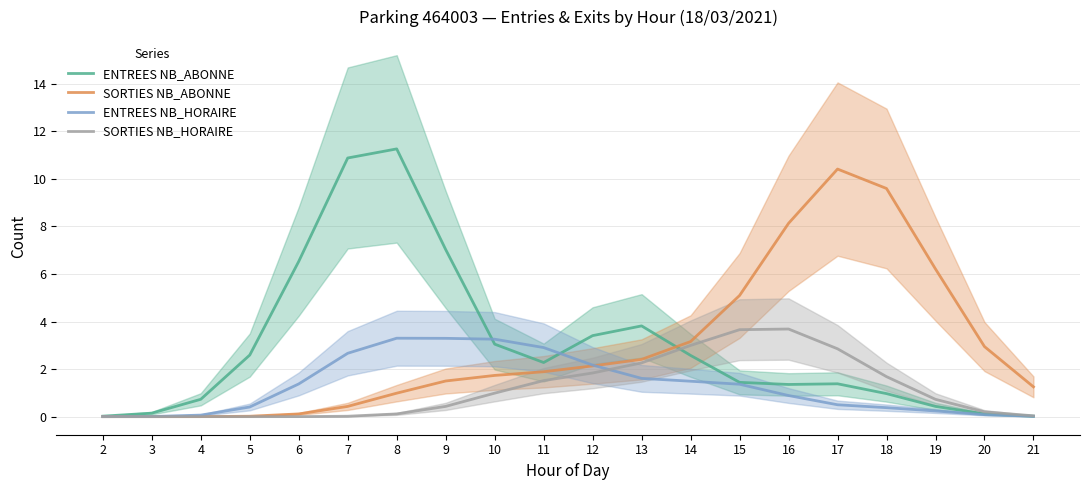

Between 14 and 16, which series saw the biggest shift?

SORTIES NB_ABONNE